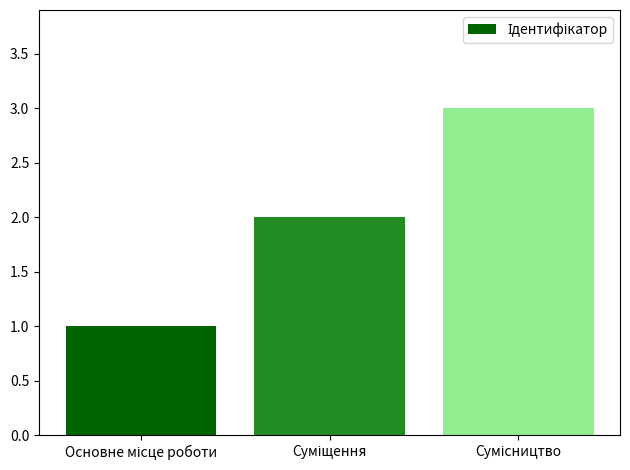

What is the sum of all values?

6